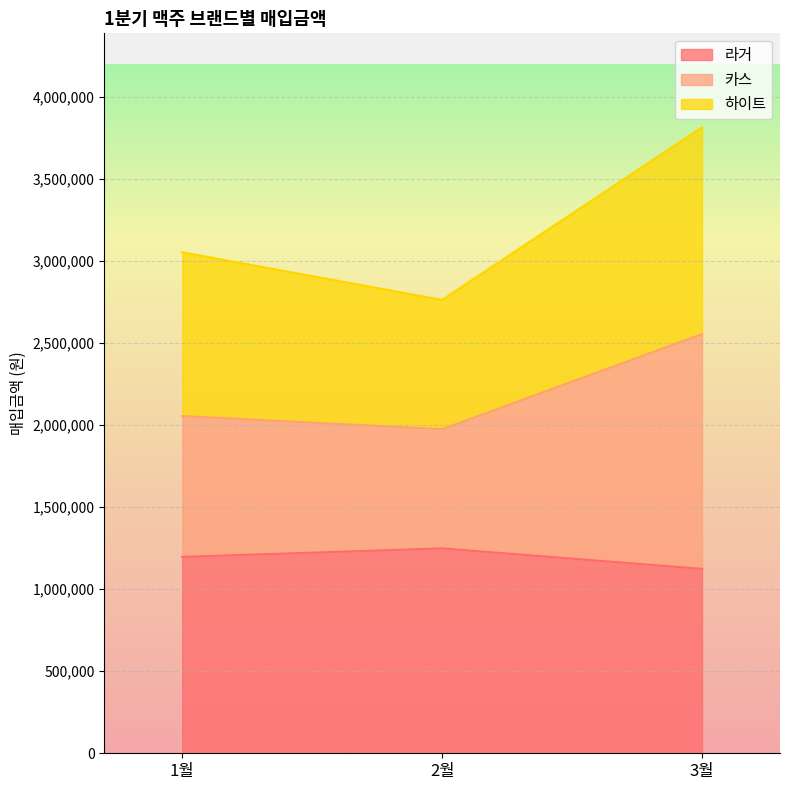

Reading left to right, what are all the values shown in this chart?

라거: 1196000	1248000	1123200
카스: 2054000	1974000	2553200
하이트: 3051500	2761500	3813200